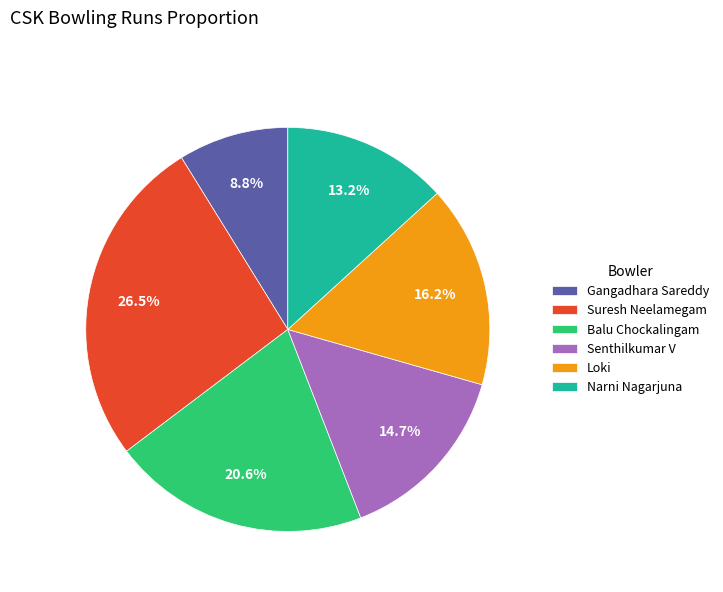

Is there a majority slice in this chart?

No